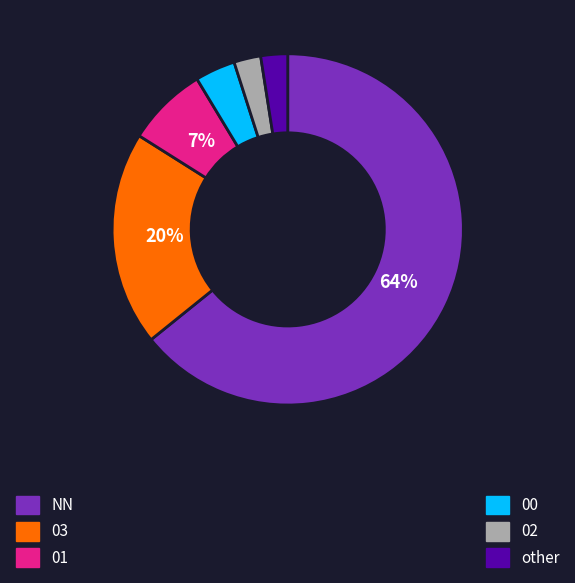

To the nearest percent, what is the average slice percentage?

17%